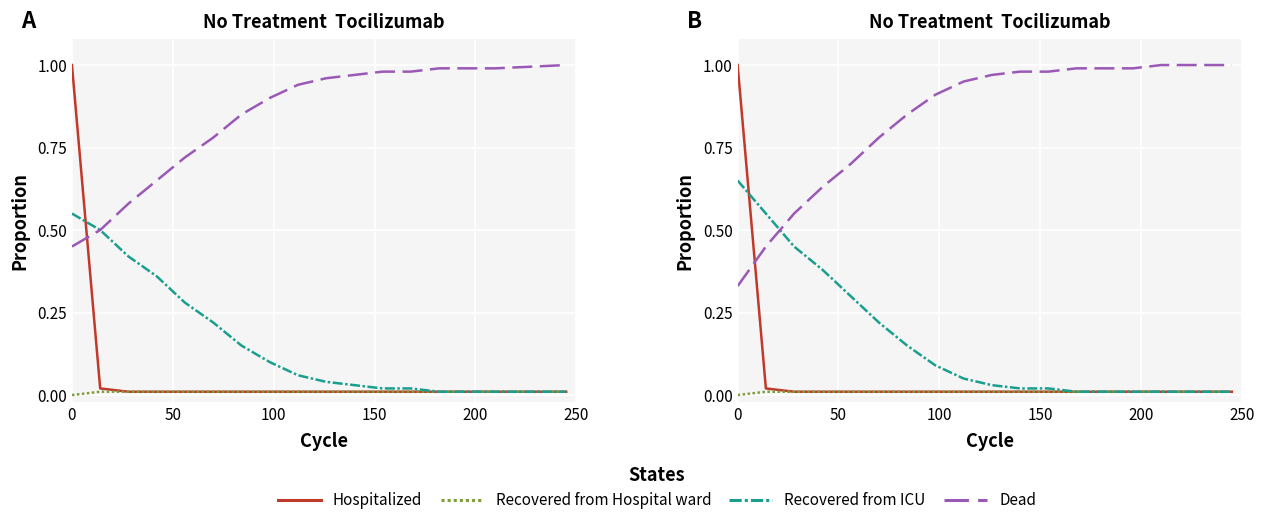

What is the greatest value displayed?

1.0